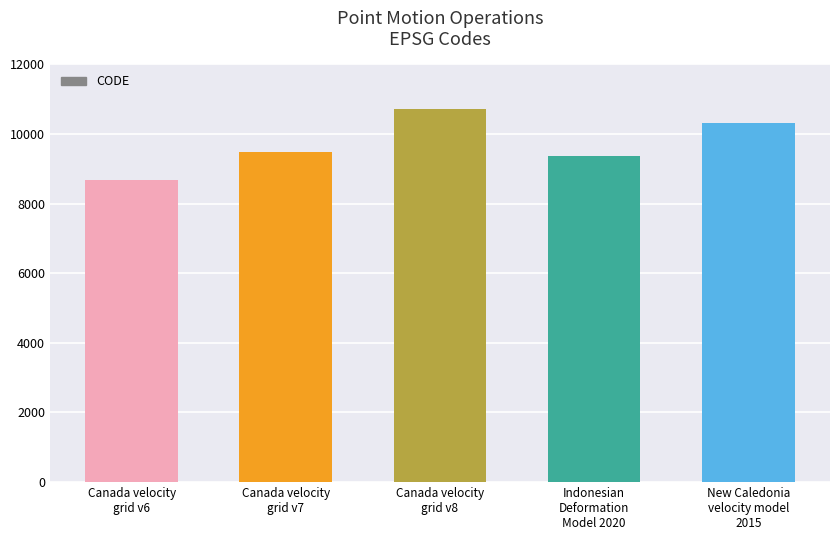

Reading left to right, list all the values displayed in this chart.

Canada velocity
grid v6=8676	Canada velocity
grid v7=9483	Canada velocity
grid v8=10707	Indonesian
Deformation
Model 2020=9375	New Caledonia
velocity model
2015=10323